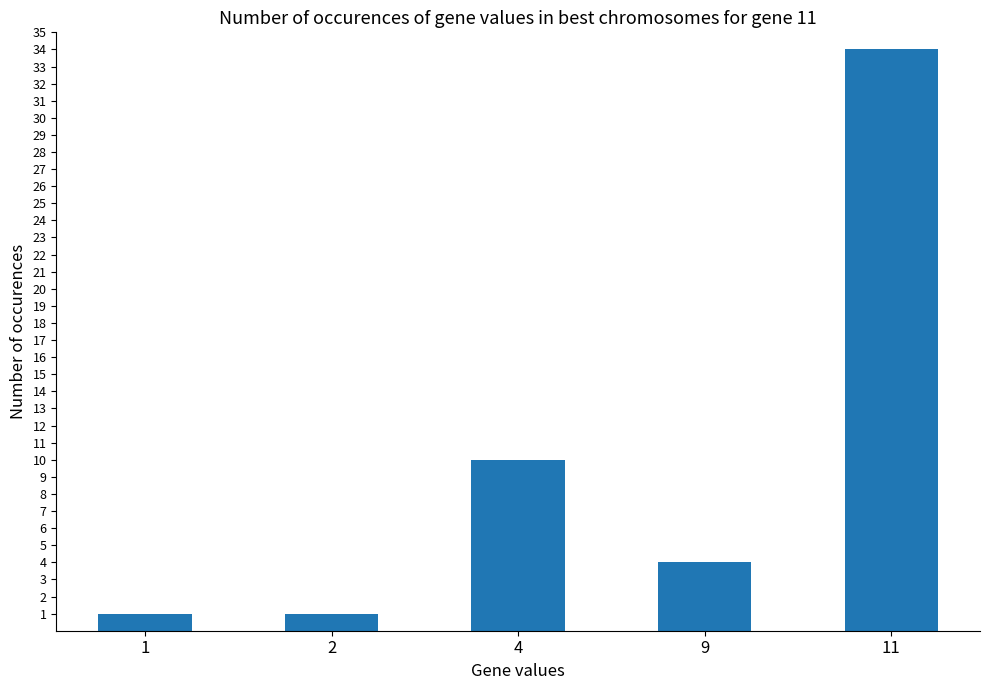

What is the approximate value at 4, to the nearest 10?

10